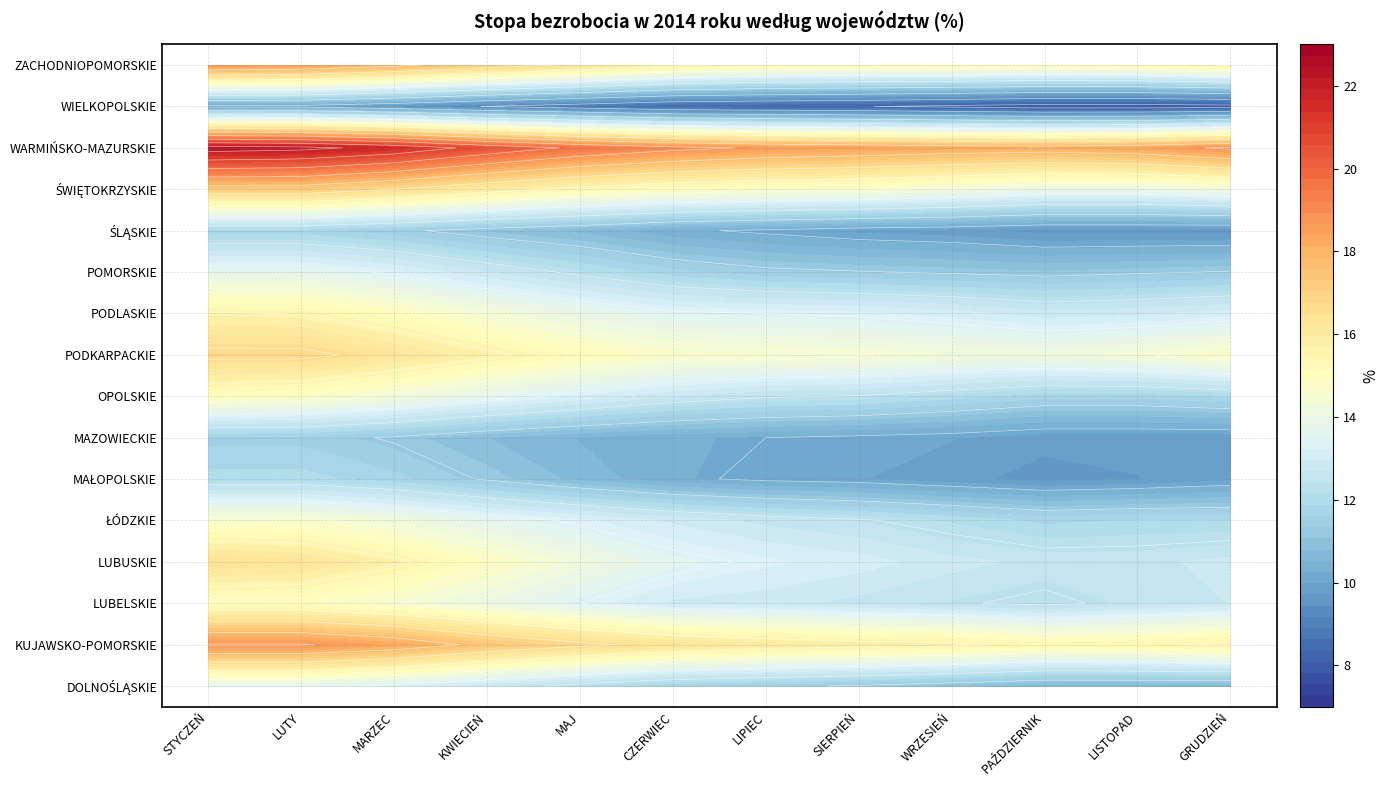

The ZACHODNIOPOMORSKIE series shows 15.2 at SIERPIEŃ. True or false?

True